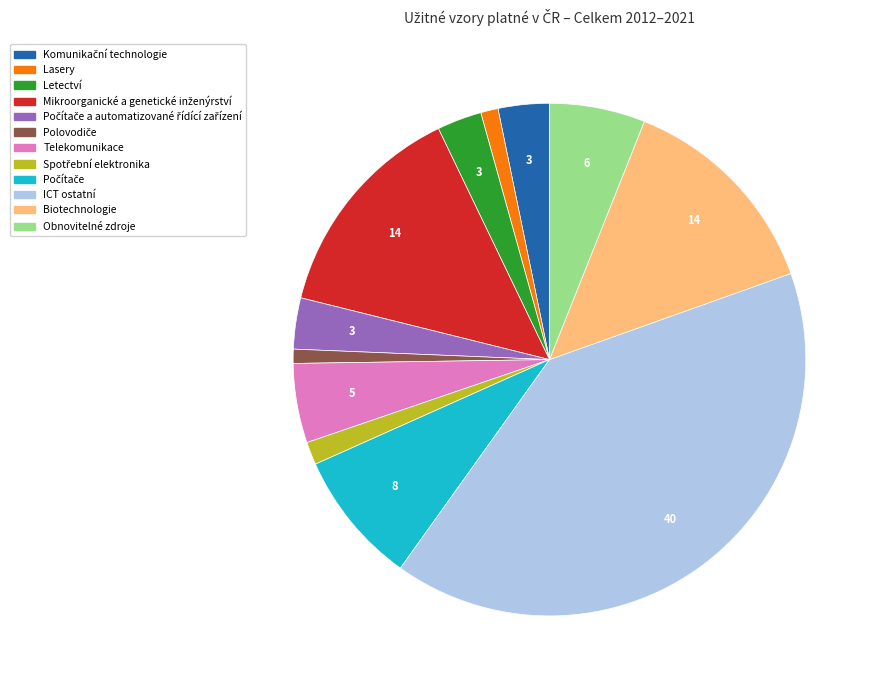

Is there any slice that represents more than half of the pie?

No